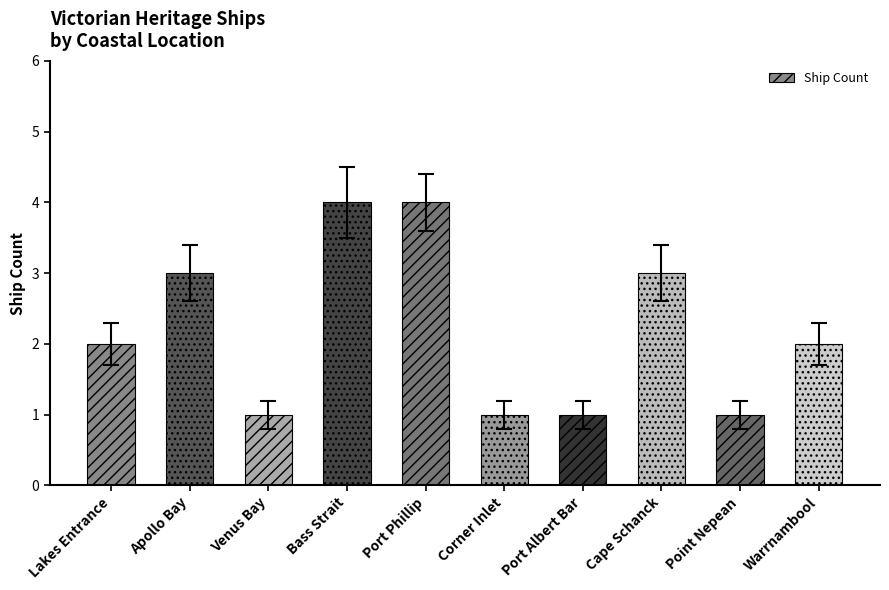

The value at Venus Bay is 1. True or false?

True